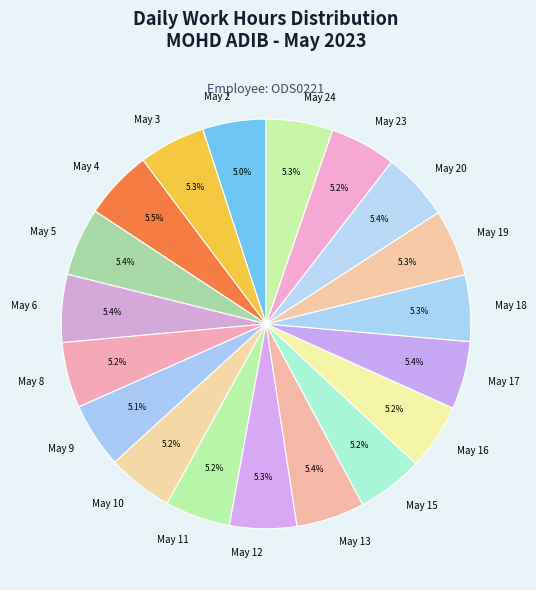

Combined, what portion of the pie is May 17 and May 2?

10.4%